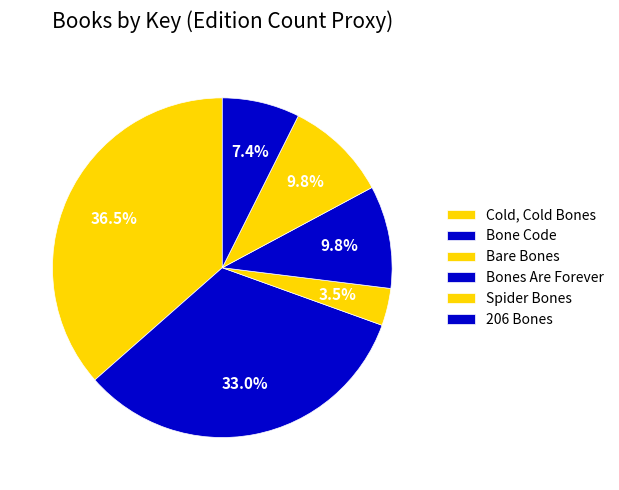

What is the largest slice in the pie chart?

Cold, Cold Bones